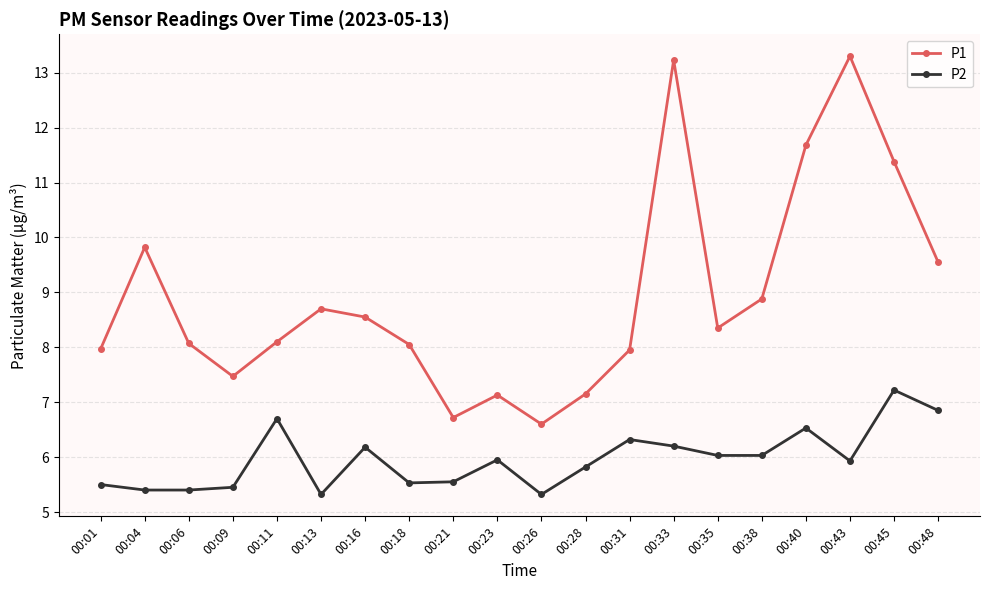

Is it true that P1 equals 13.9 at 00:01?

False